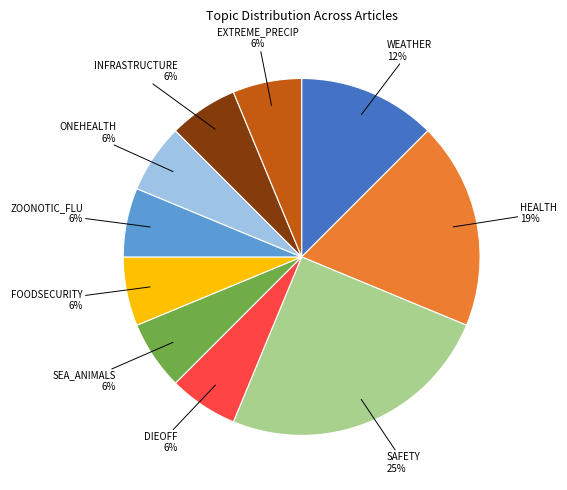

Is there any slice that represents more than half of the pie?

No